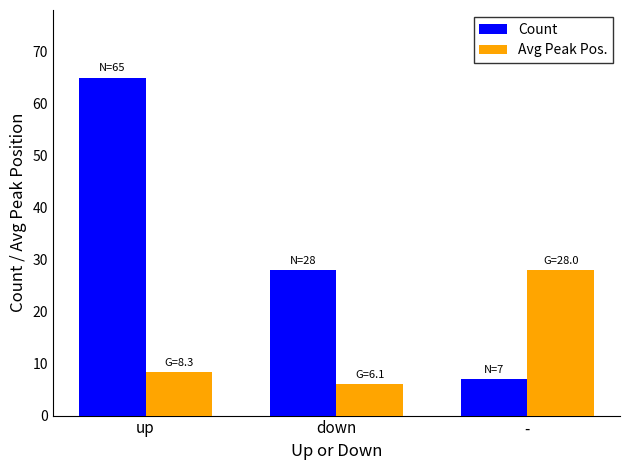

Which series has the largest range (max minus min)?

Count